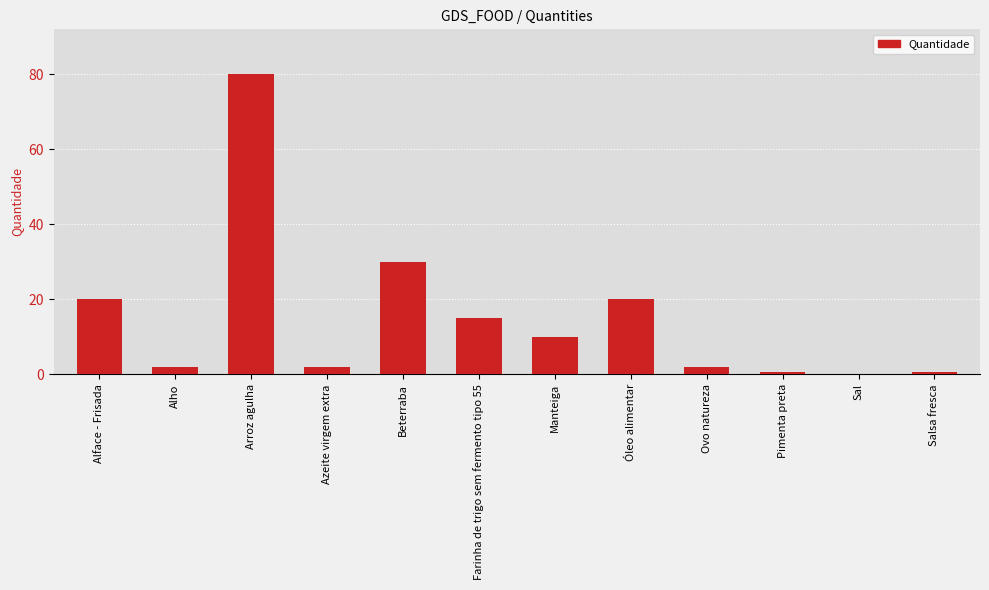

Where is the data nearest to the value 40?

Beterraba